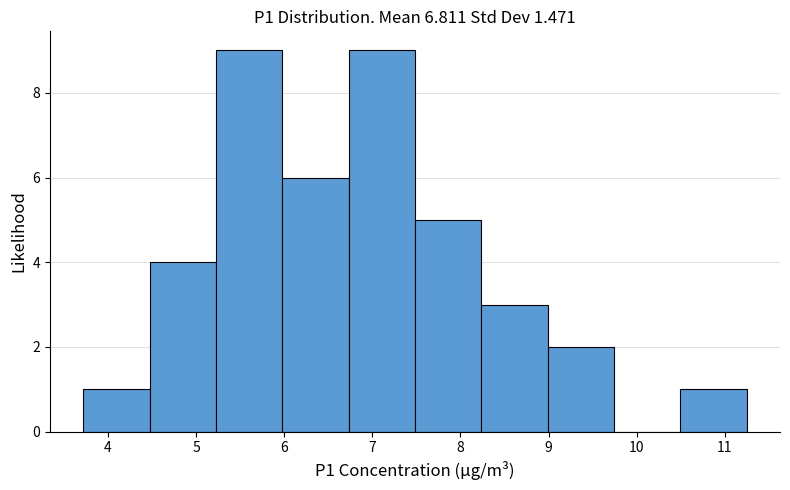

Reading left to right, transcribe this chart: for each bar, give the range it covers on the x-axis and its height. Neither the bar edges nor the heights are printed on the chart, so give them approximately, as read against the axes.

3.7 to 4.5: 1
4.5 to 5.2: 4
5.2 to 6.0: 9
6.0 to 6.7: 6
6.7 to 7.5: 9
7.5 to 8.2: 5
8.2 to 9.0: 3
9.0 to 9.7: 2
9.7 to 10.5: 0
10.5 to 11.3: 1